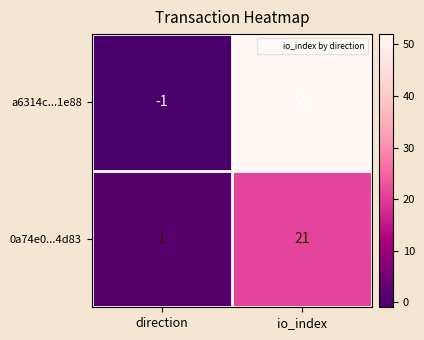

Reading left to right, what are all the values shown in this chart?

a6314c...1e88: direction=-1	io_index=52
0a74e0...4d83: direction=1	io_index=21